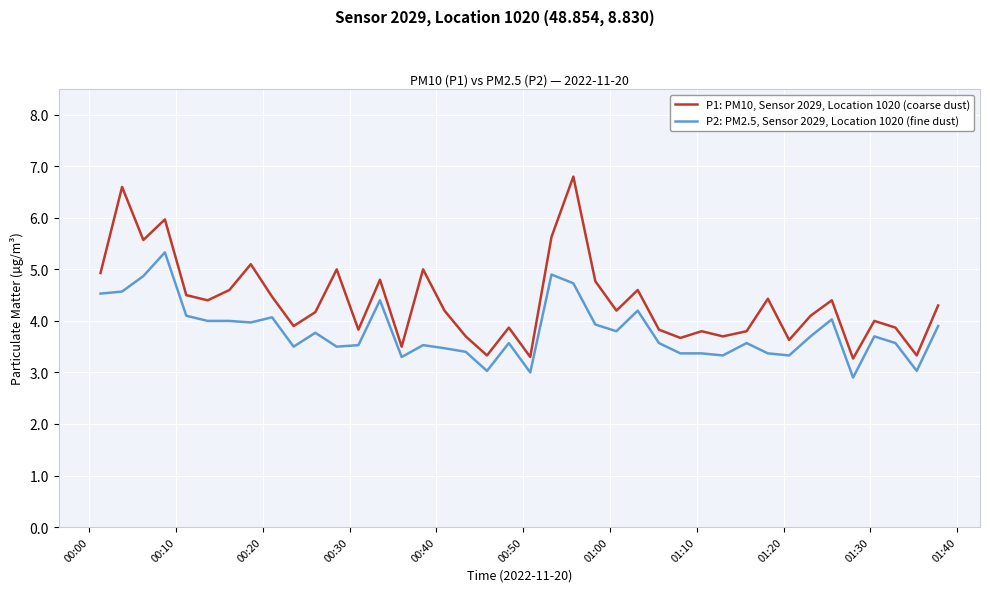

Which series has the largest total across all categories?

P1: PM10, Sensor 2029, Location 1020 (coarse dust)